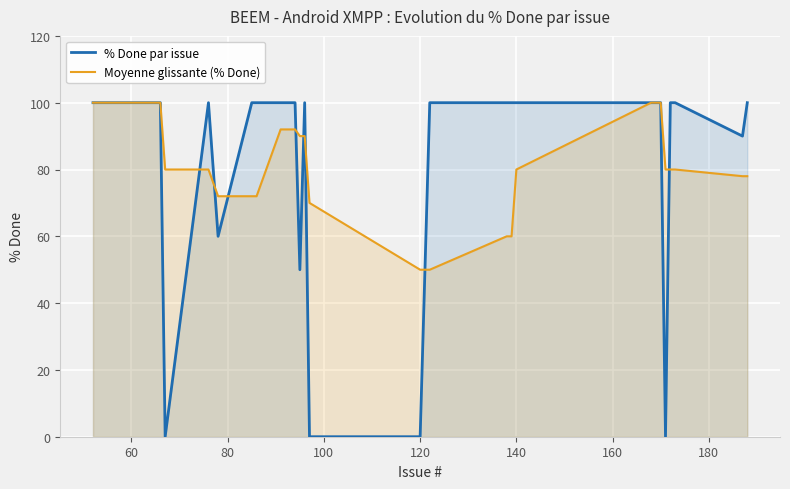

What is the maximum value for Moyenne glissante (% Done)?

100